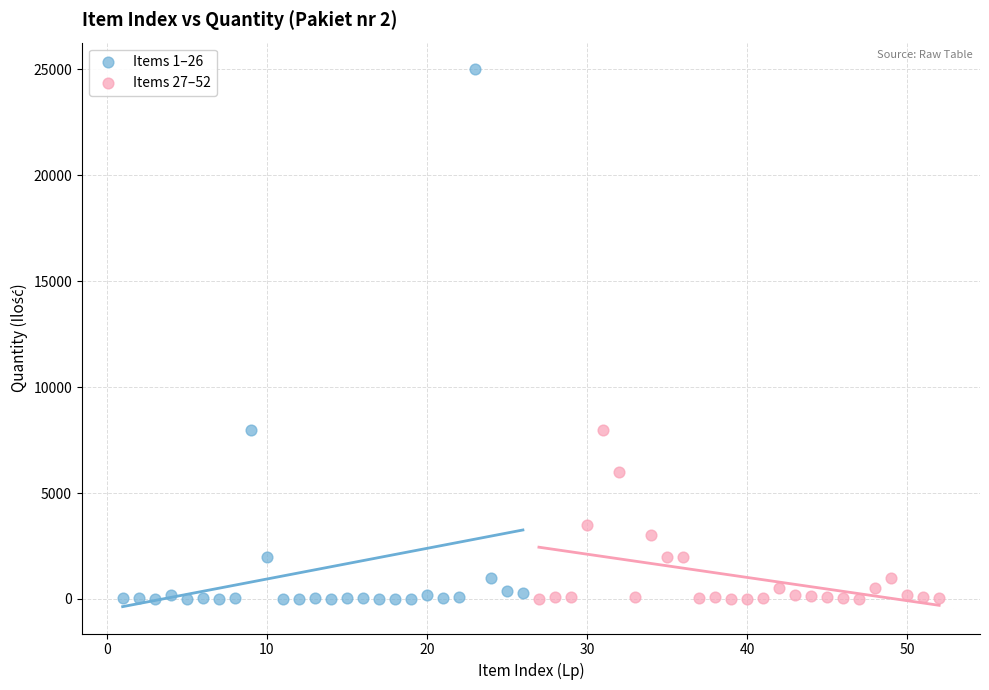

Which series has the widest spread of Y values?

Items 1–26